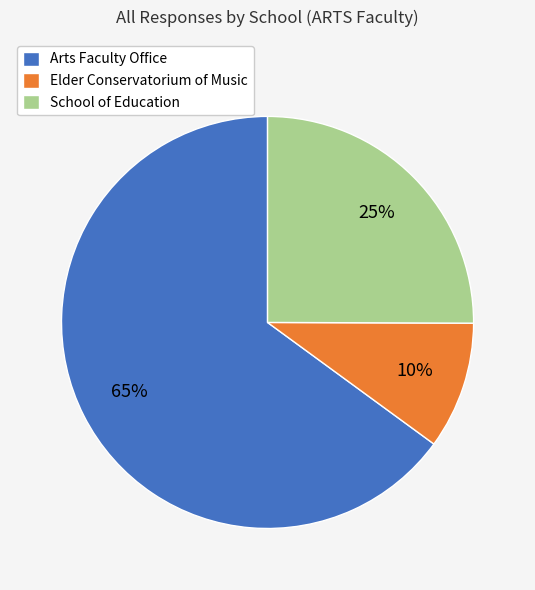

Which category has the smallest portion of the pie?

Elder Conservatorium of Music